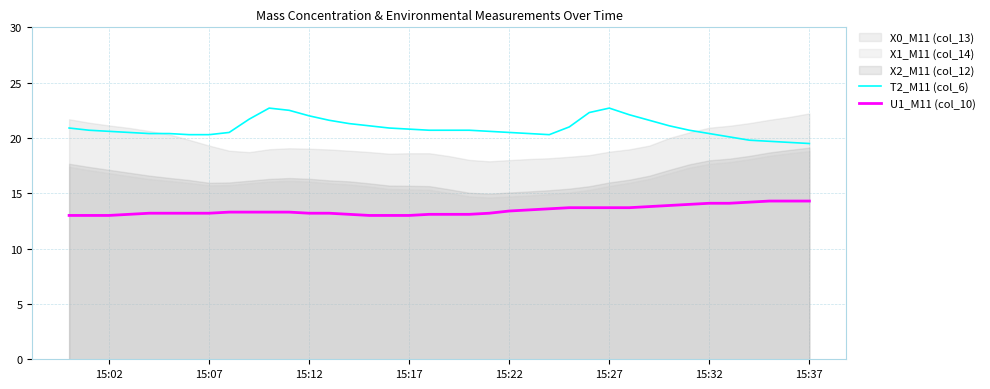

True or false: U1_M11 (col_10) and T2_M11 (col_6) intersect in this chart.

False